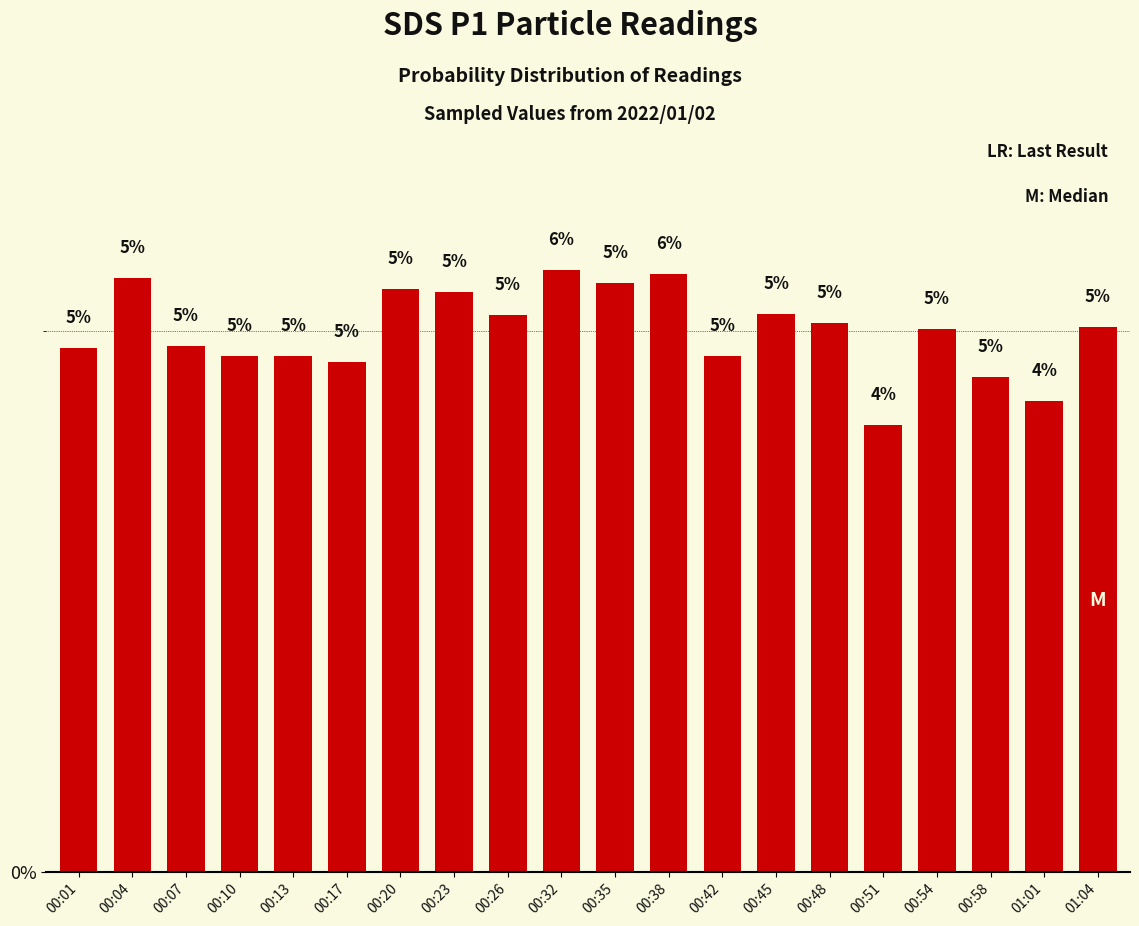

Rank the categories by value from highest to lowest.

00:32, 00:38, 00:04, 00:35, 00:20, 00:23, 00:45, 00:26, 00:48, 01:04, 00:54, 00:07, 00:01, 00:42, 00:10, 00:13, 00:17, 00:58, 01:01, 00:51